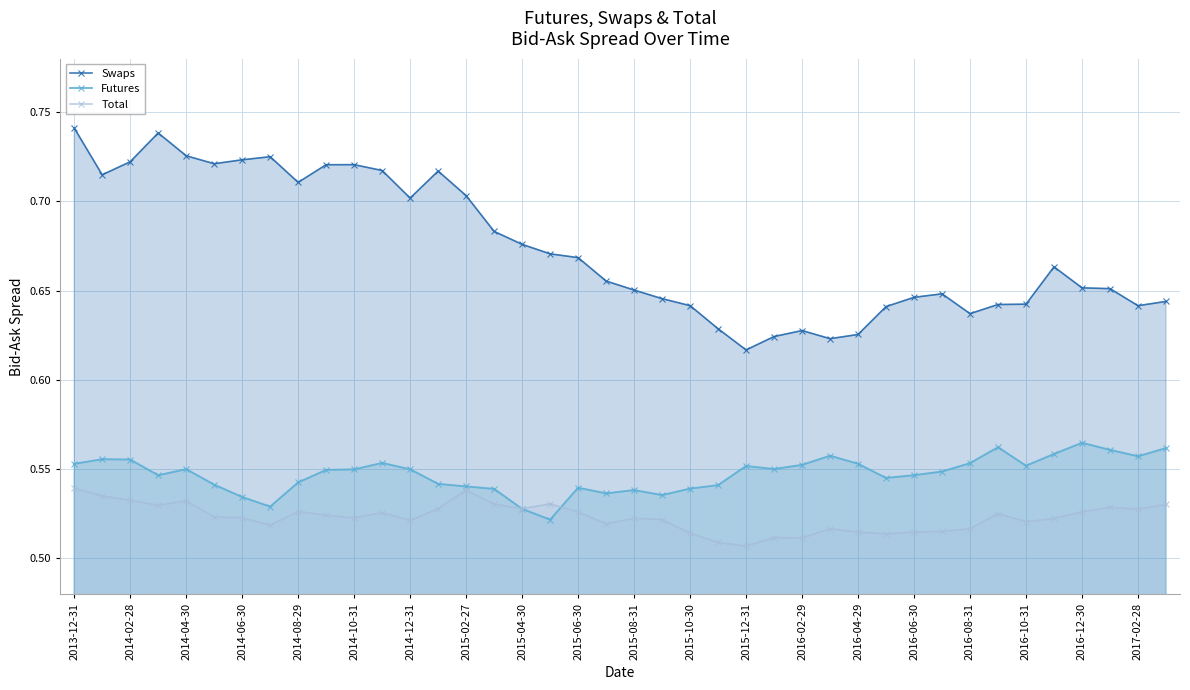

Which category has the highest value across all series?

2013-12-31